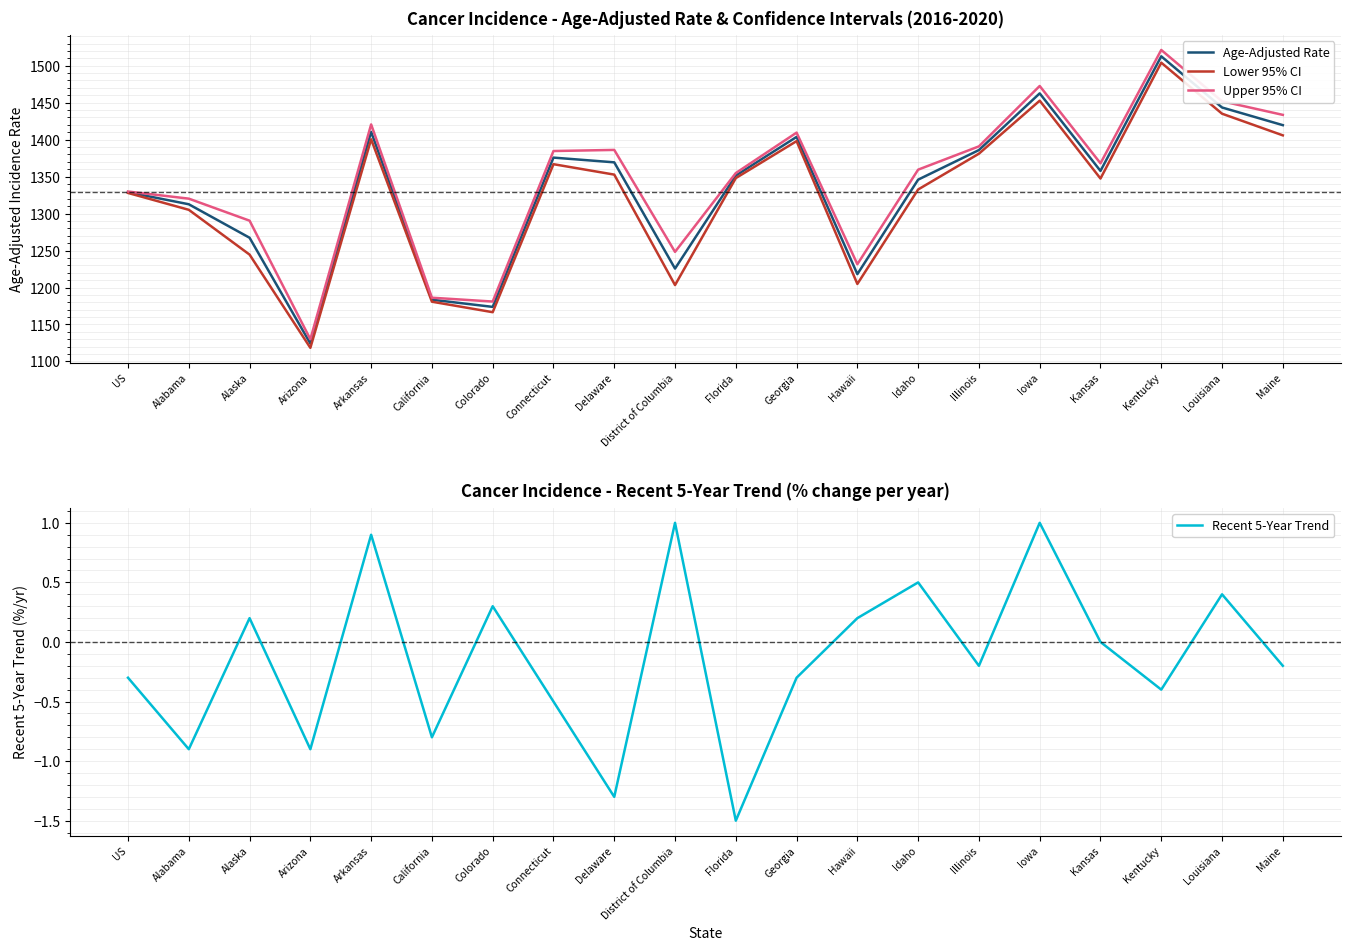

The value of Lower 95% CI at Connecticut is 2092.7. True or false?

False